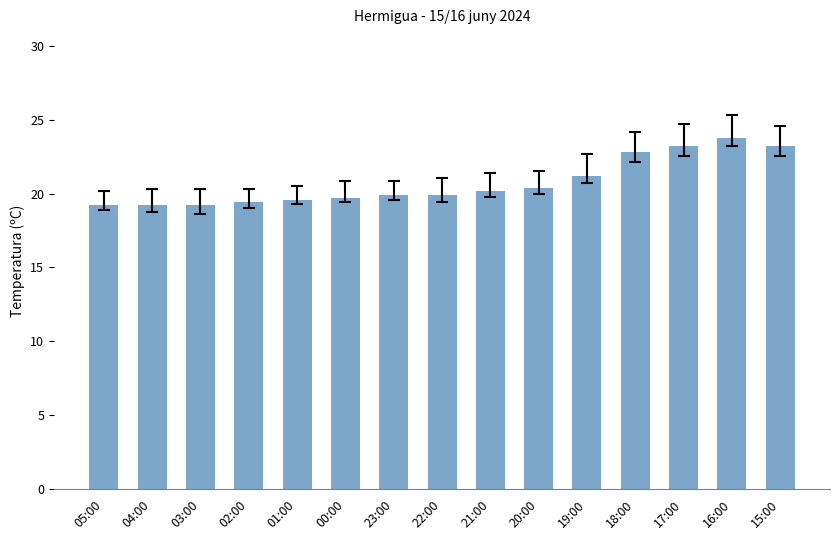

What is the maximum value shown in the chart?

23.8